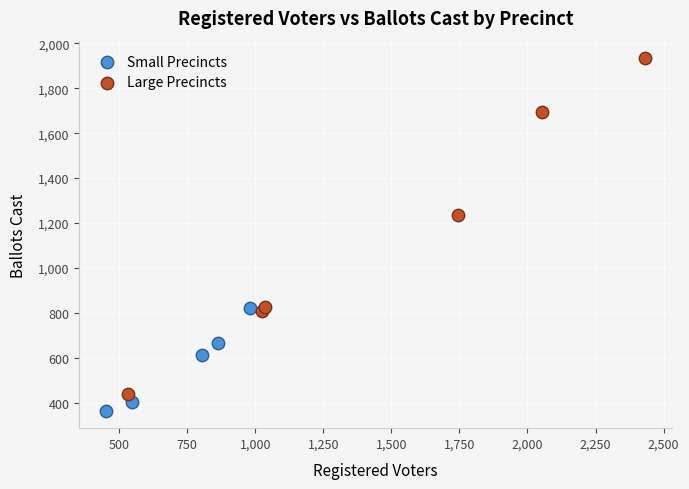

Which series contains the highest Y value?

Large Precincts